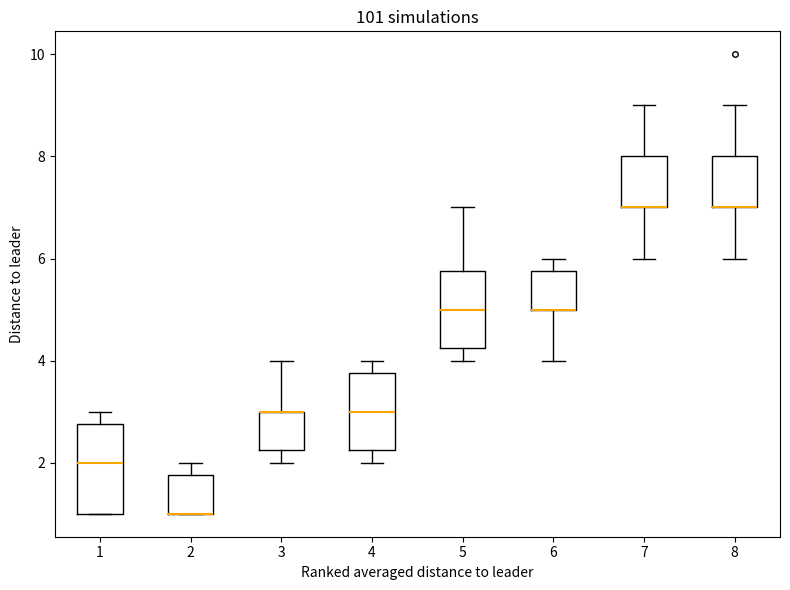

Which box is the tallest, from its lower edge to its upper edge?

1